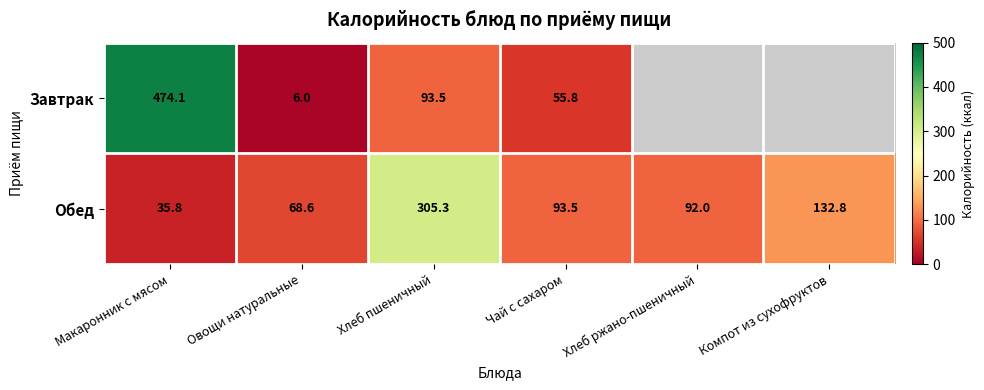

At how many categories does at least one series exceed 141?

2